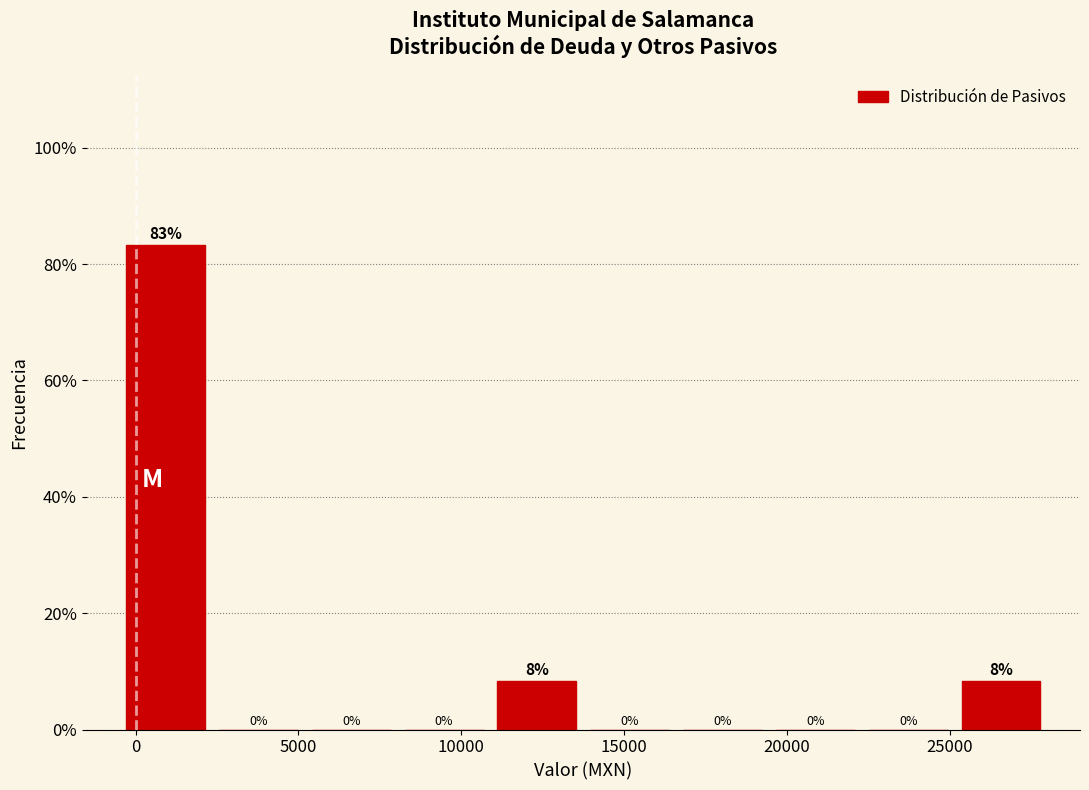

Over which range of the x-axis is the bar tallest?

-500 to 2350